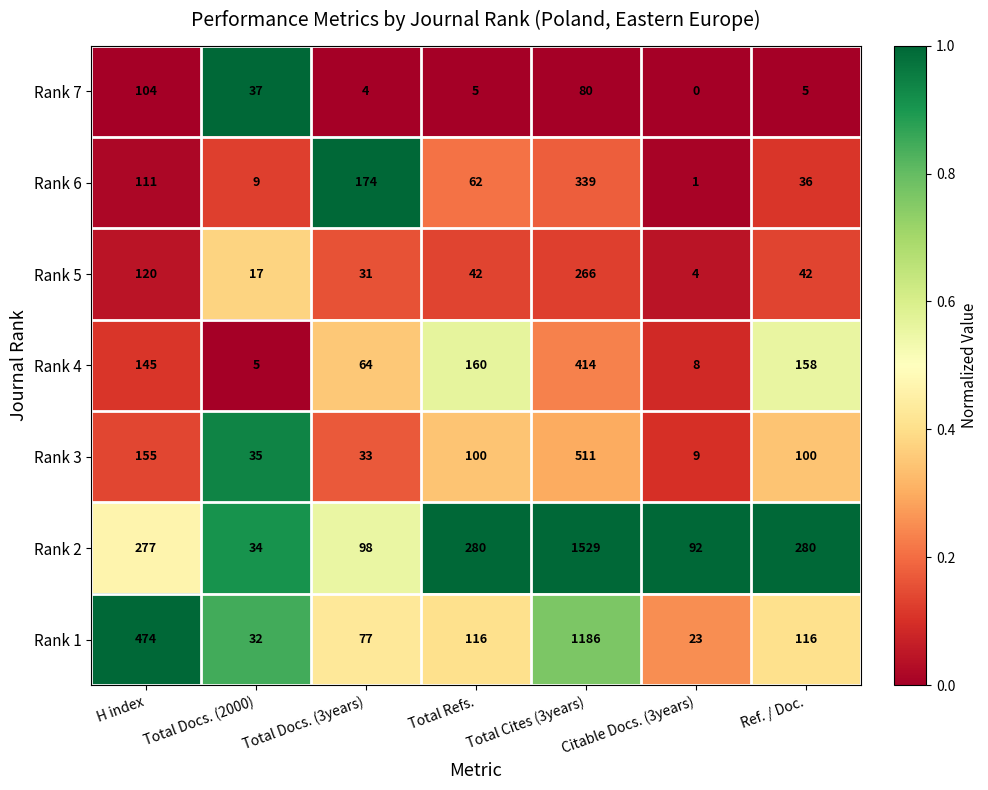

Rank the series at Total Refs. from highest to lowest value.

Rank 2, Rank 4, Rank 1, Rank 3, Rank 6, Rank 5, Rank 7